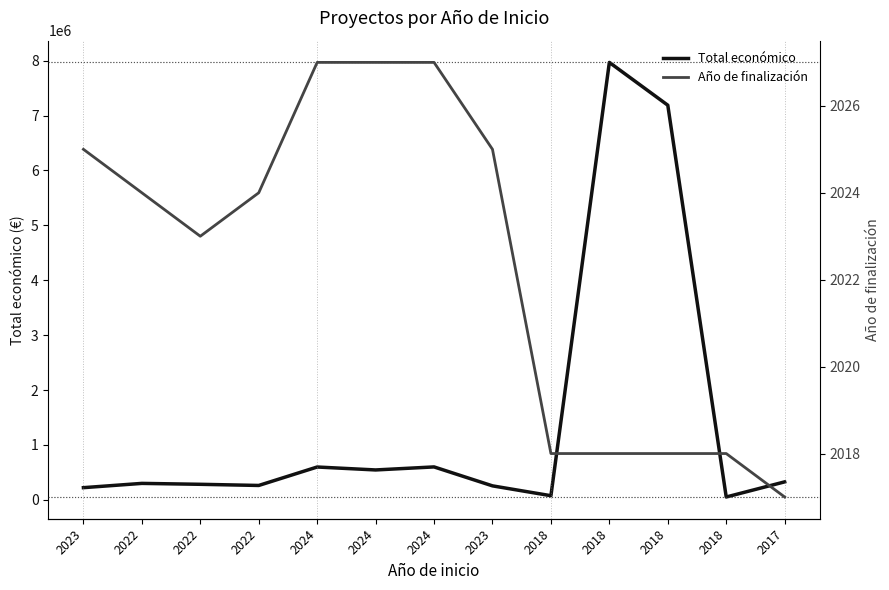

How many lines are shown in the chart?

2